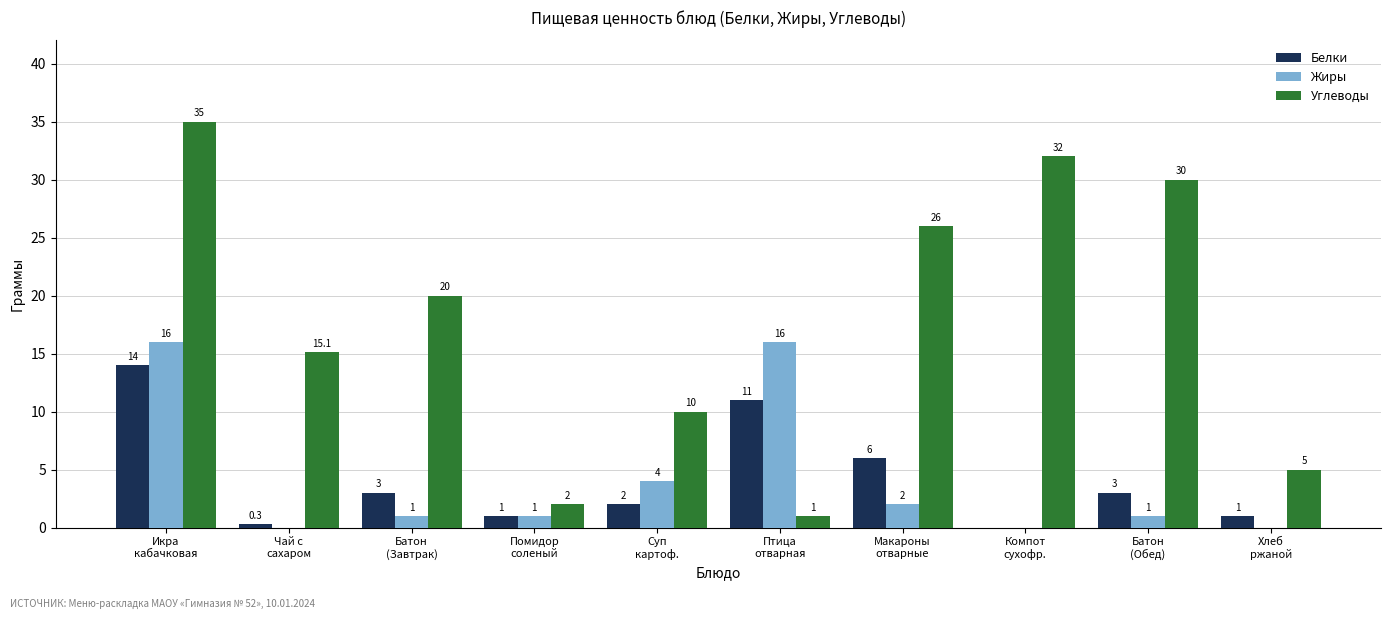

How many groups of bars are there?

10